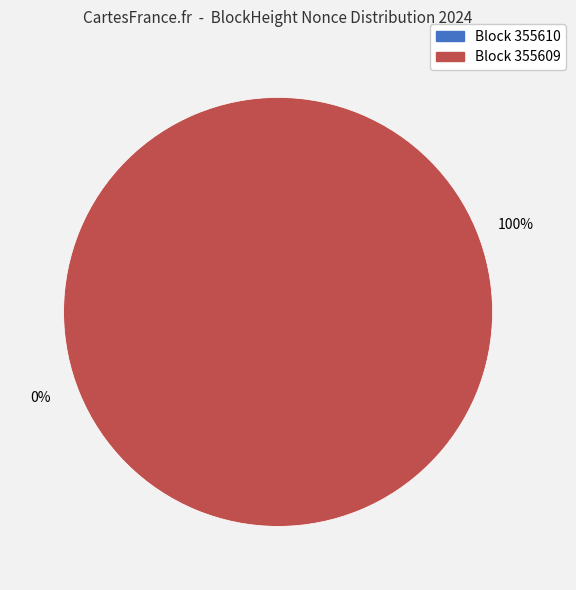

Combined, what portion of the pie is 355610 and 355609?

100.0%